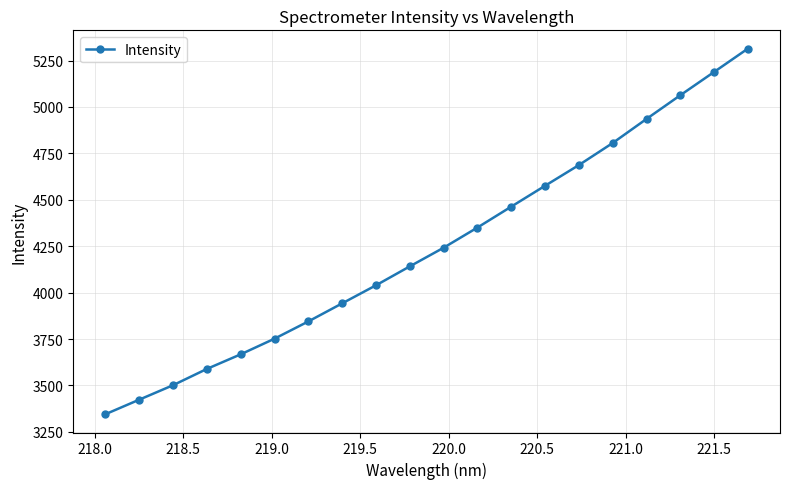

What is the sum of all values?

84872.1